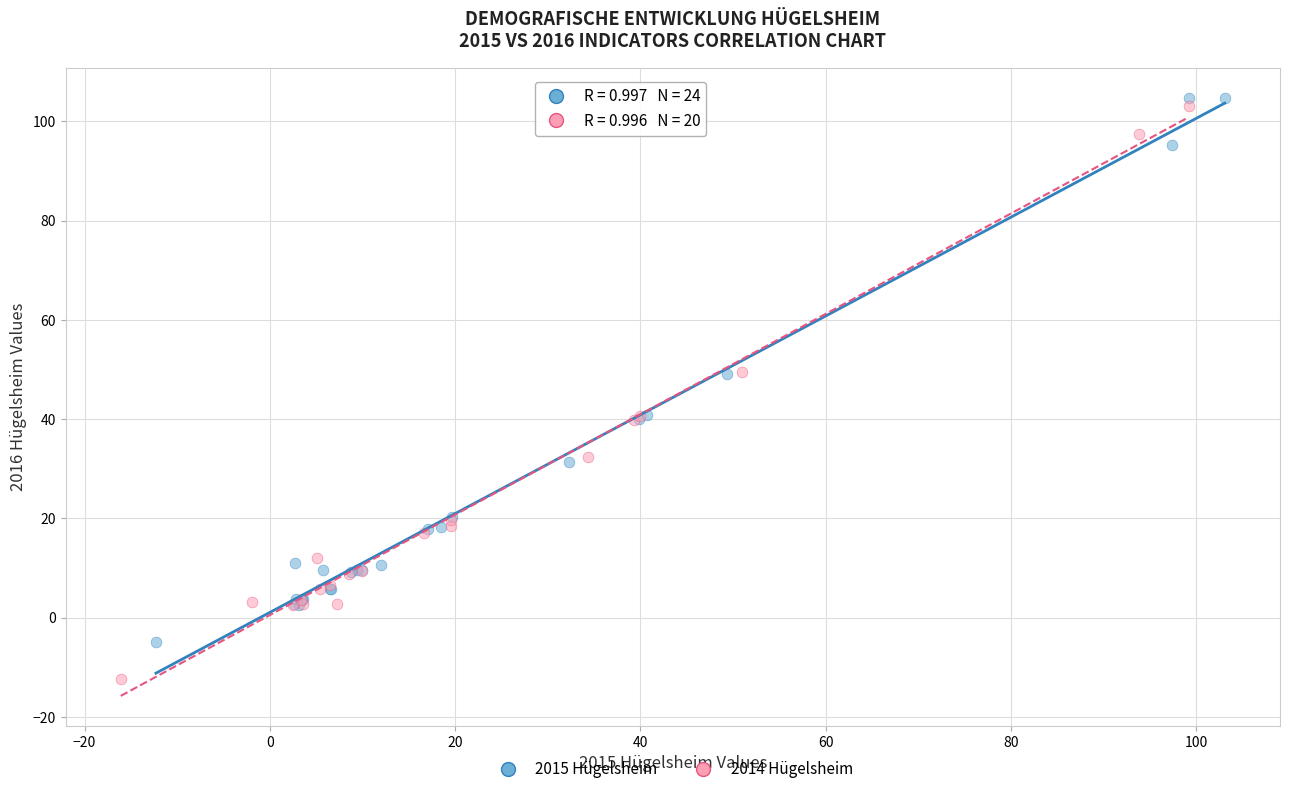

Which series contains the lowest Y value?

2014 Hügelsheim